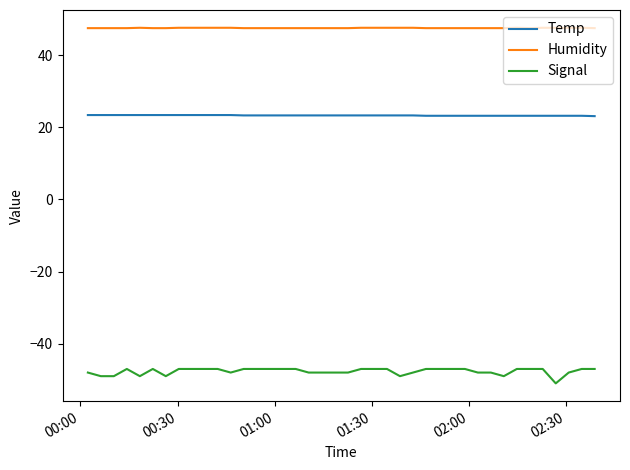

What is the lowest value of the Signal series?

-51.0